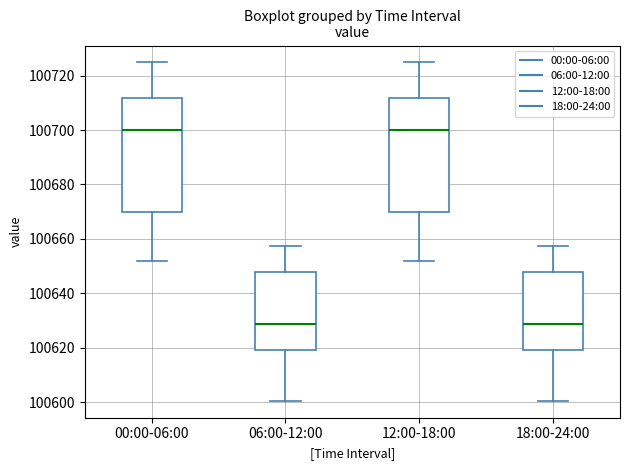

Reading left to right, read every box against the y-axis: the position of its median line, the range the box covers, and the ends of its whiskers. The values are not printed on the chart, so give them approximately, as read against the axis.

00:00-06:00: median 100700, box 100670 to 100712, whiskers 100652 to 100724
06:00-12:00: median 100628, box 100620 to 100648, whiskers 100600 to 100658
12:00-18:00: median 100700, box 100670 to 100712, whiskers 100652 to 100724
18:00-24:00: median 100628, box 100620 to 100648, whiskers 100600 to 100658